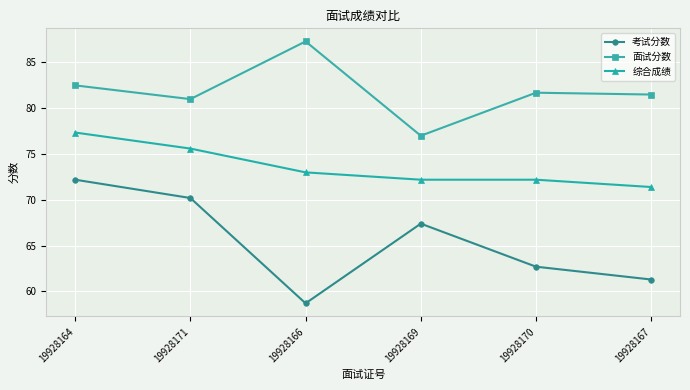

Is the value of 综合成绩 at 19928167 greater than the value of 面试分数 at 19928170?

No